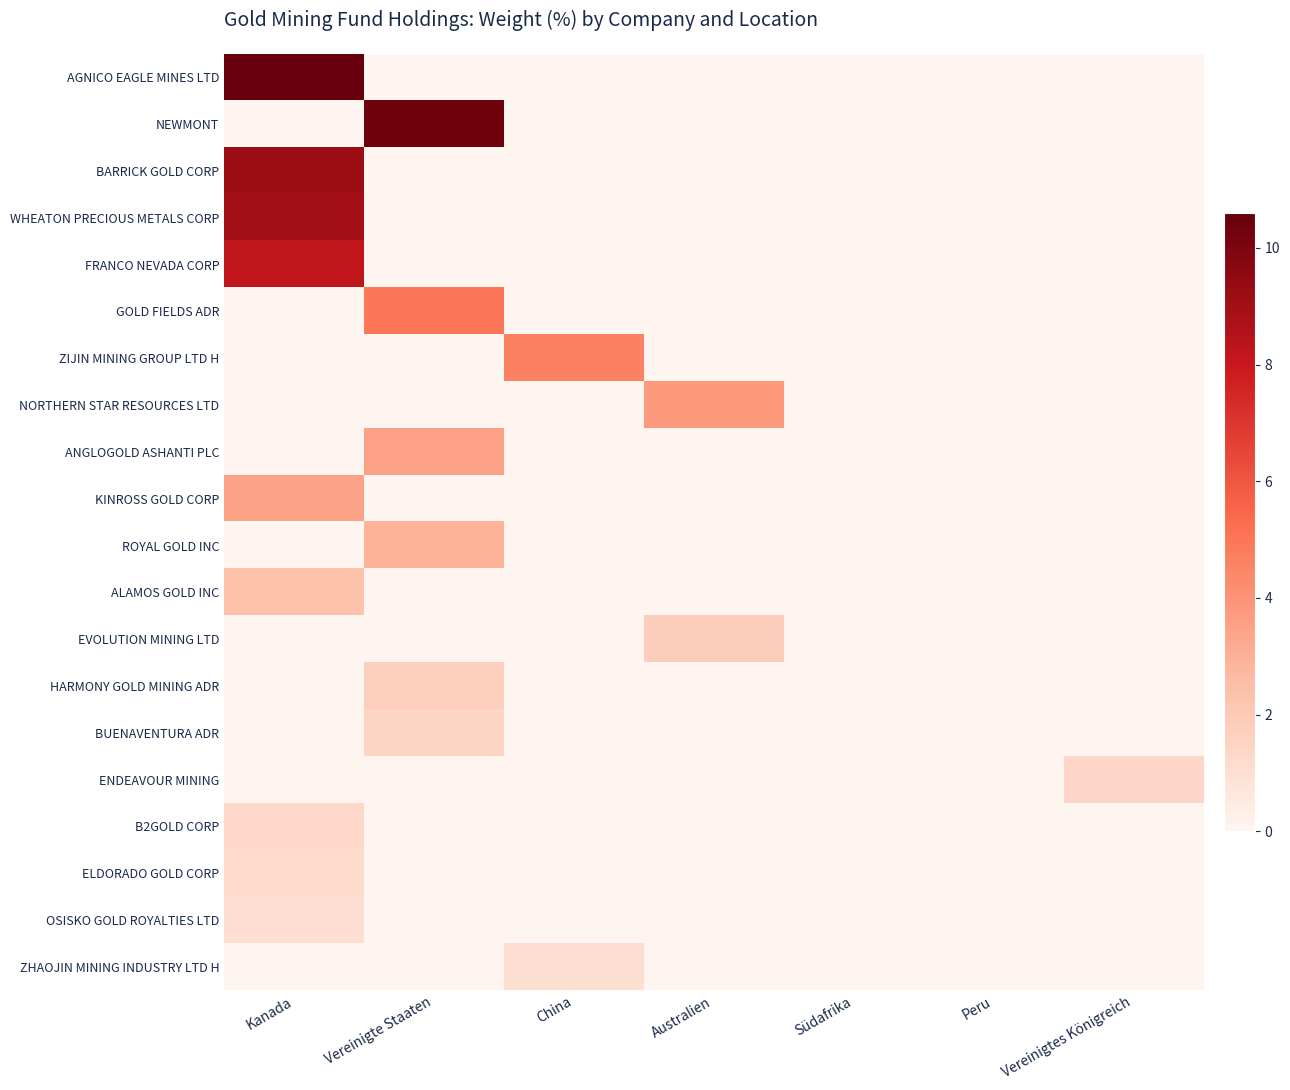

At which category is the sum across all series the highest?

Kanada